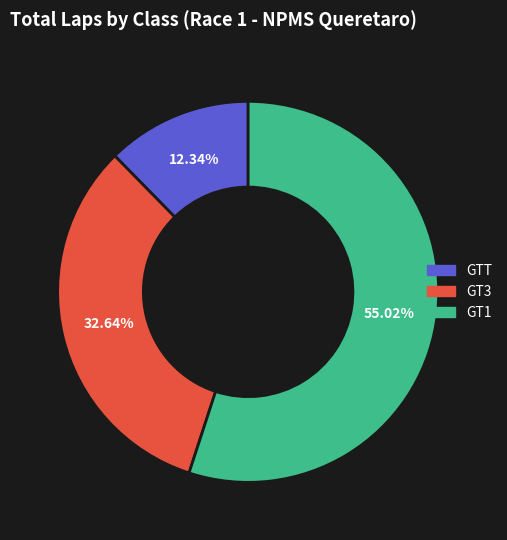

To the nearest percent, what is the difference between the largest and smallest slice percentages?

43%